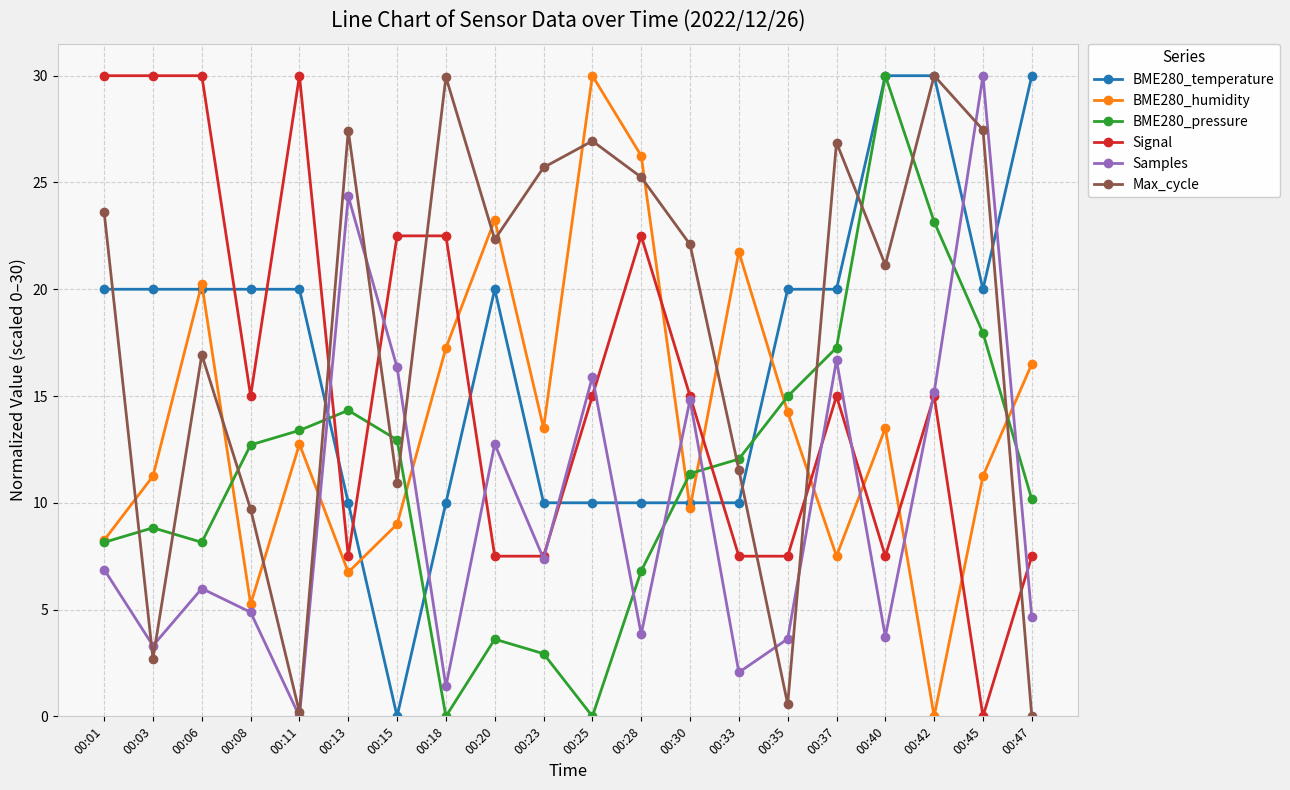

Is this an area chart (filled region under the line)?

No